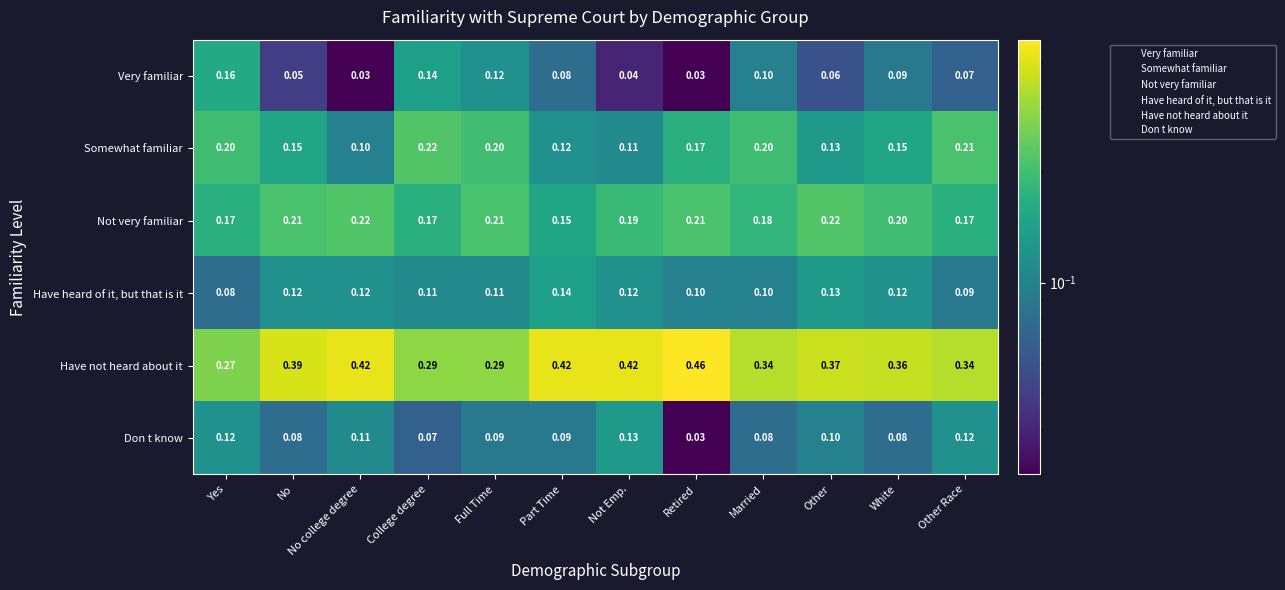

At which label is Don t know closest to 0?

Retired